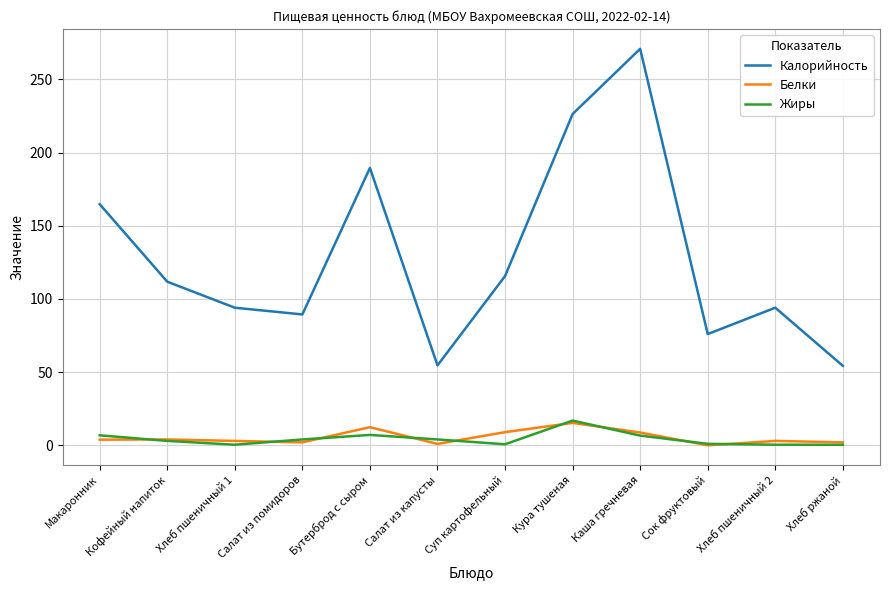

Is the value of Жиры at Бутерброд с сыром greater than the value of Калорийность at Хлеб ржаной?

No